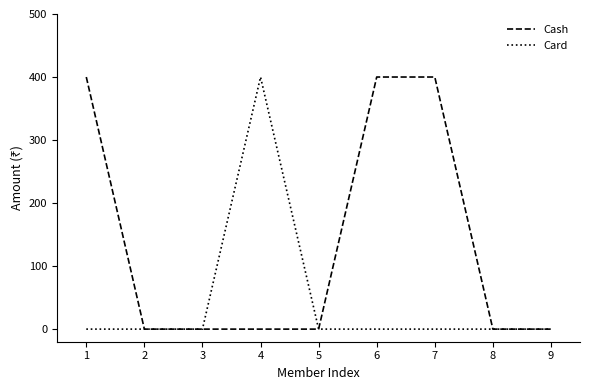

What are all the series names shown in the legend?

Cash, Card